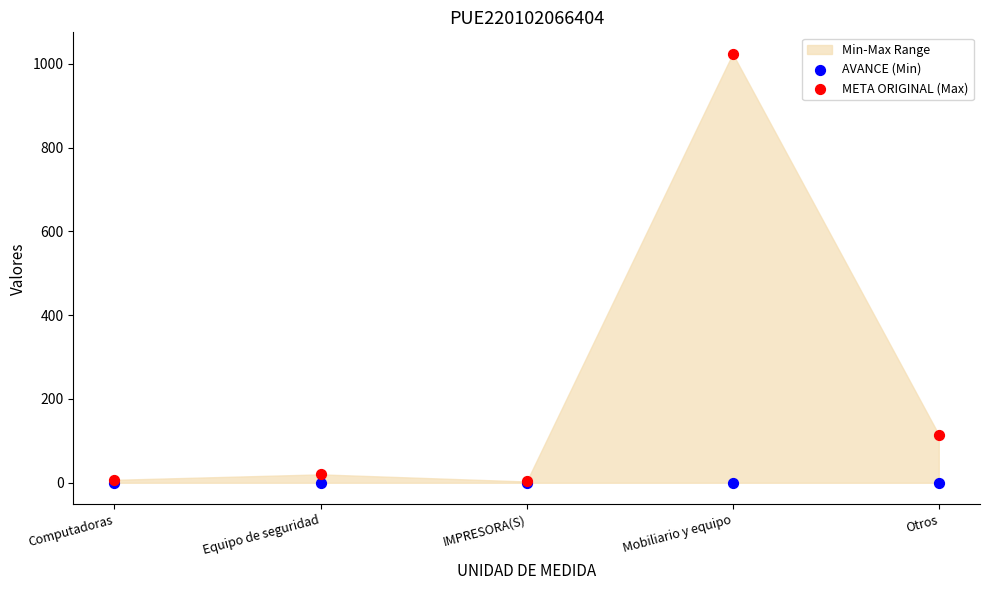

Across all series, what Y value is closest to 512?

115